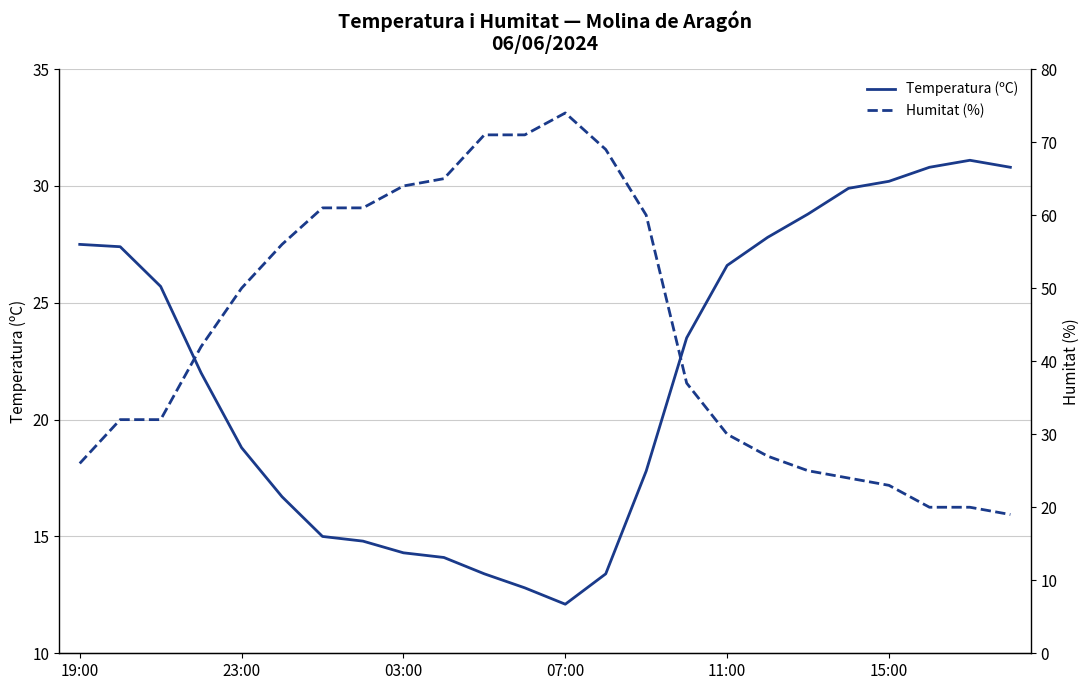

Which series has the largest total across all categories?

Humitat (%)